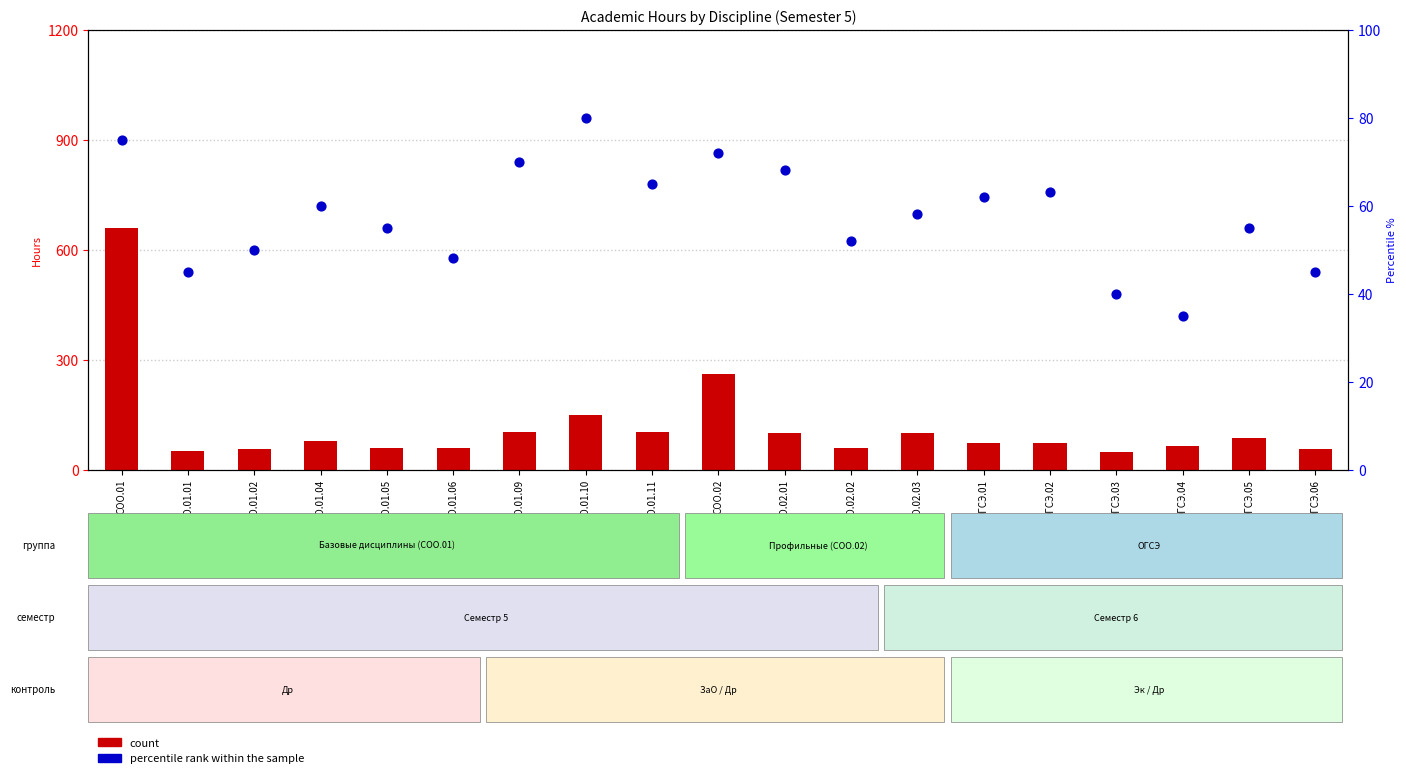

Which series has the largest Y range (max minus min)?

count